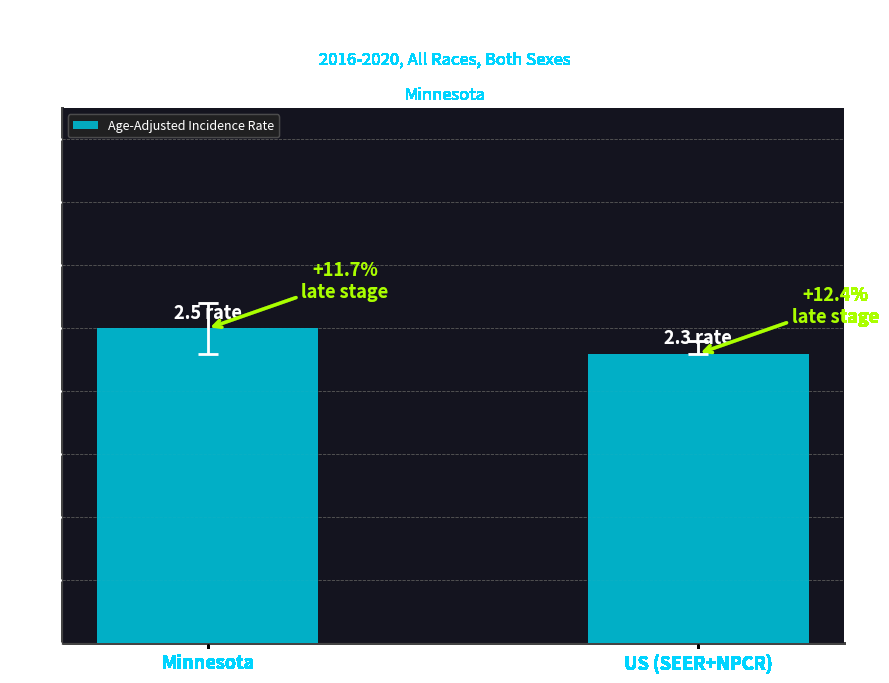

Are the bars horizontal?

No